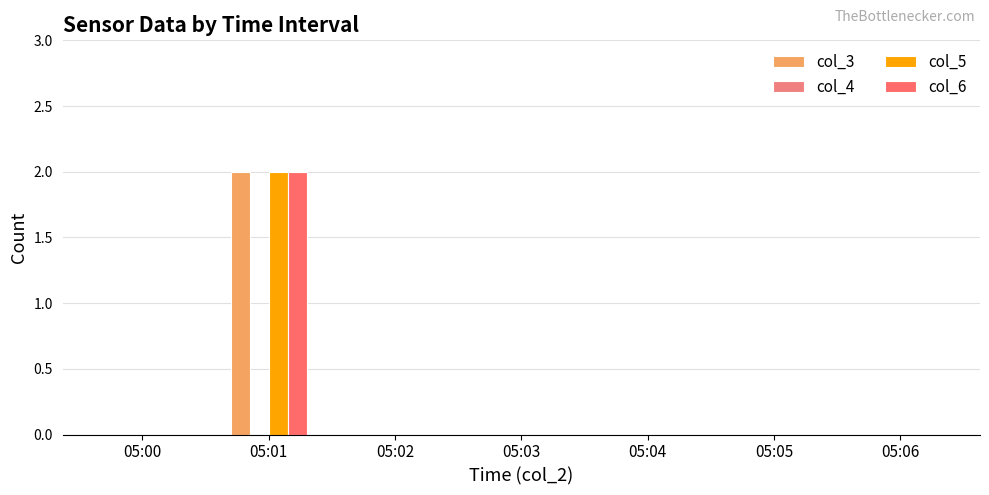

What is the difference between the maximum and second lowest values in the col_6 series?

2